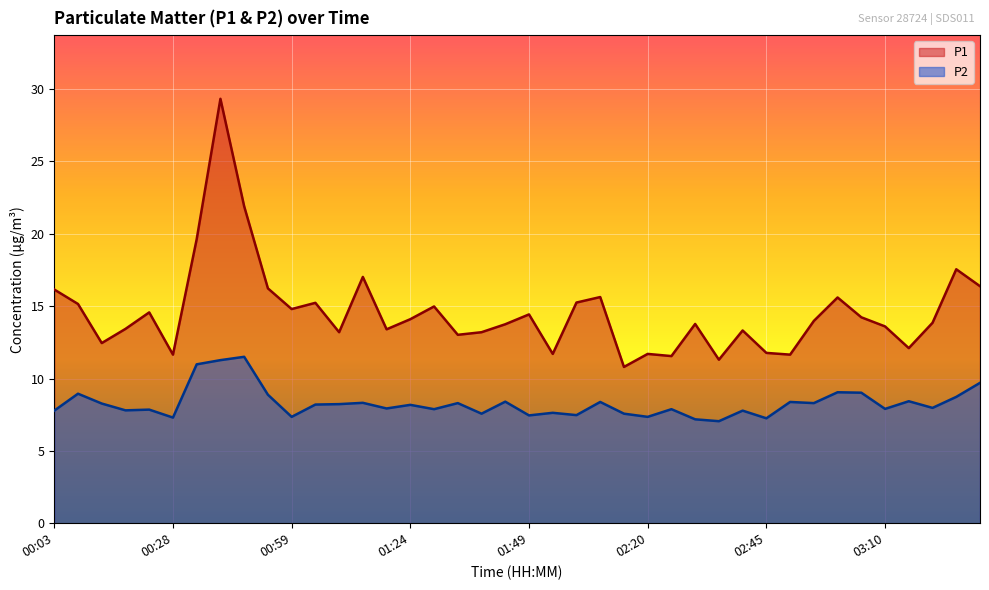

Which series changed the most between 00:08 and 01:24?

P1